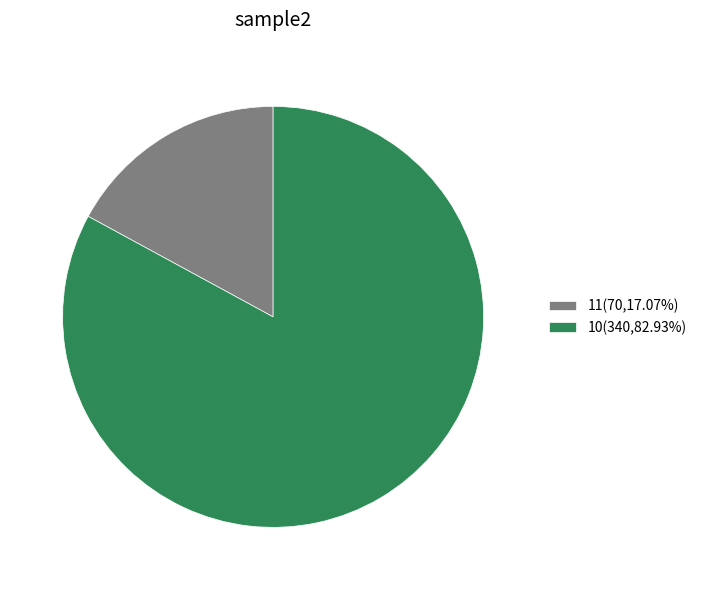

Is there any slice that represents more than half of the pie?

Yes